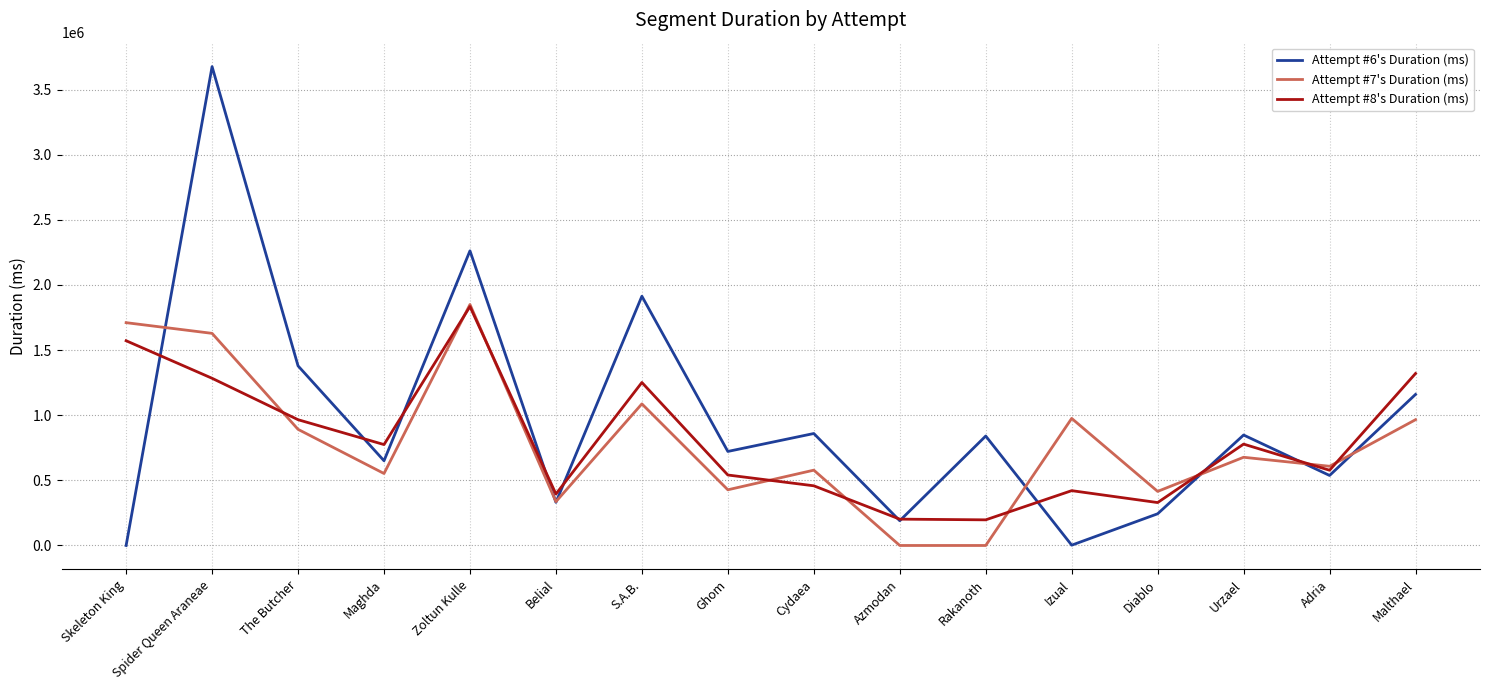

What is the total value across all series at Rakanoth?

1037217